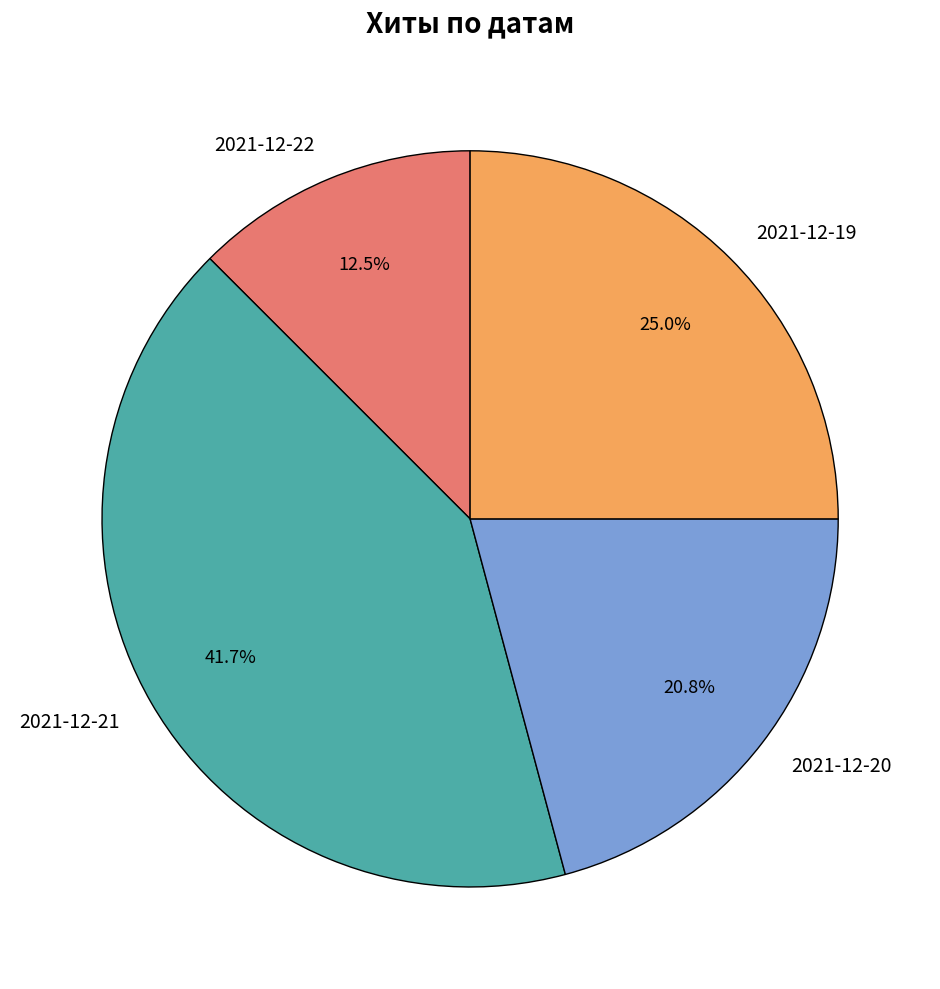

What is the ratio of the value at 2021-12-22 to the value at 2021-12-20?

0.6